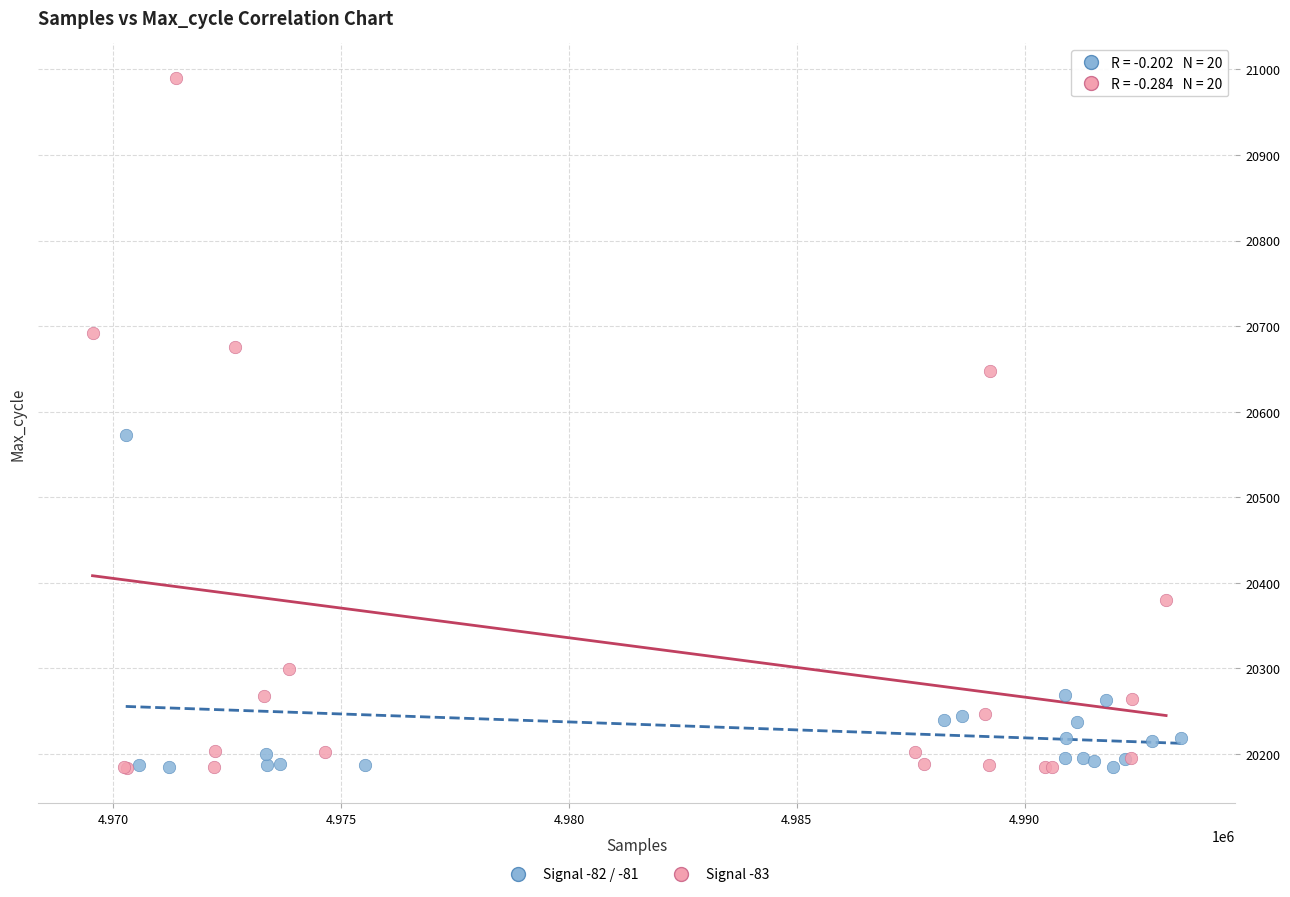

Which series has the largest Y range (max minus min)?

Signal -83